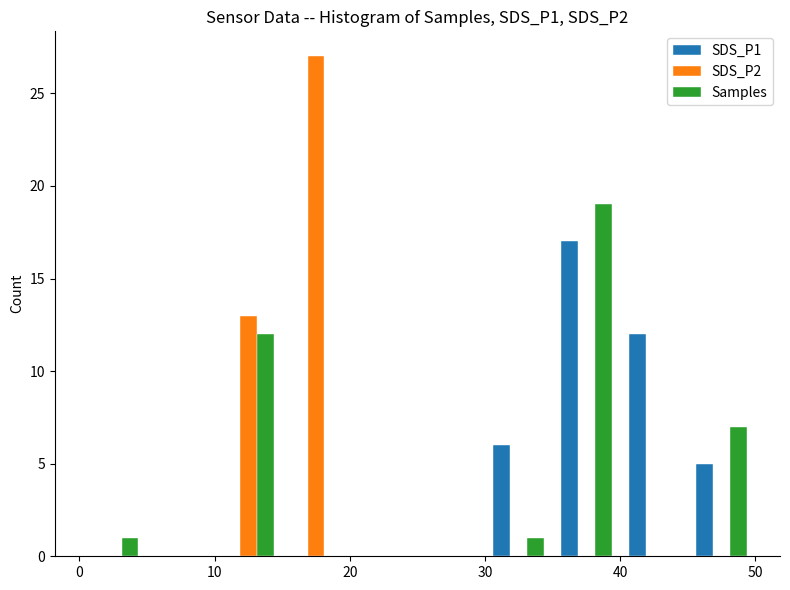

Reading left to right, transcribe this chart: for each range on the x-axis, give the height of each series' bar. The values are not printed on the chart, so give them approximately, as read against the axis.

0 to 5: SDS_P1=0	SDS_P2=0	Samples=1
5 to 10: SDS_P1=0	SDS_P2=0	Samples=0
10 to 15: SDS_P1=0	SDS_P2=13	Samples=12
15 to 20: SDS_P1=0	SDS_P2=27	Samples=0
20 to 25: SDS_P1=0	SDS_P2=0	Samples=0
25 to 30: SDS_P1=0	SDS_P2=0	Samples=0
30 to 35: SDS_P1=6	SDS_P2=0	Samples=1
35 to 40: SDS_P1=17	SDS_P2=0	Samples=19
40 to 45: SDS_P1=12	SDS_P2=0	Samples=0
45 to 50: SDS_P1=5	SDS_P2=0	Samples=7